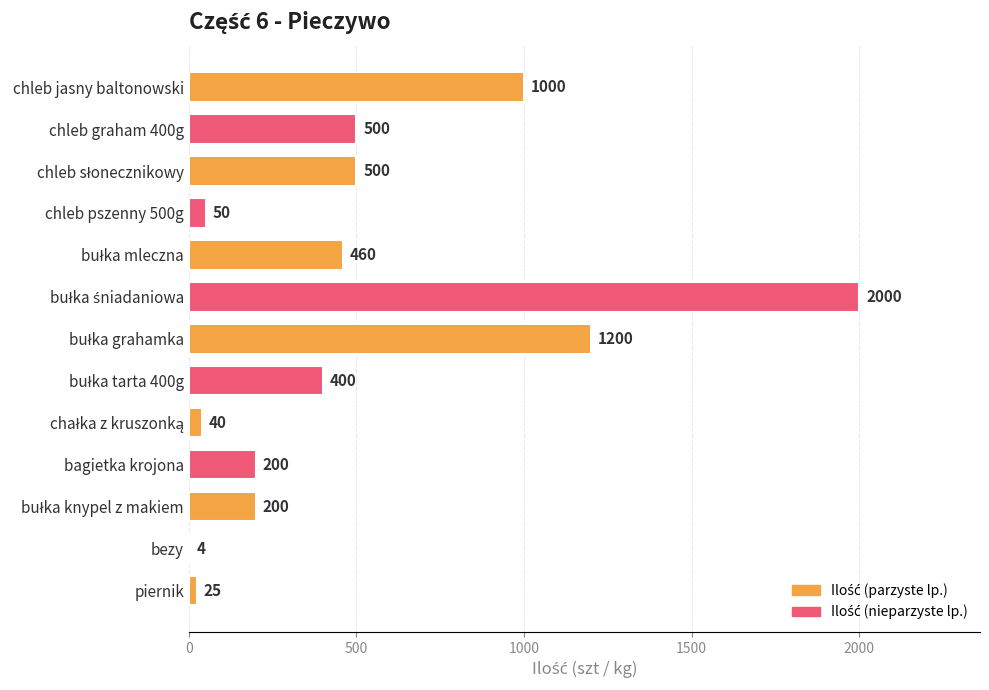

What is the greatest value displayed?

2000